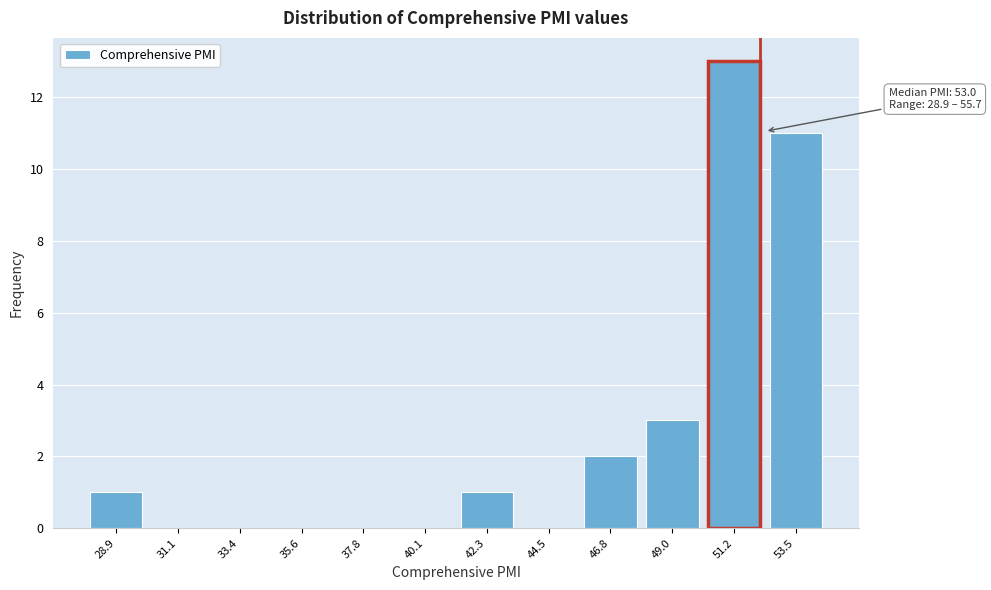

Reading left to right, what are all the values shown in this chart?

28.9=1	31.1=0	33.4=0	35.6=0	37.8=0	40.1=0	42.3=1	44.5=0	46.8=2	49.0=3	51.2=13	53.5=11